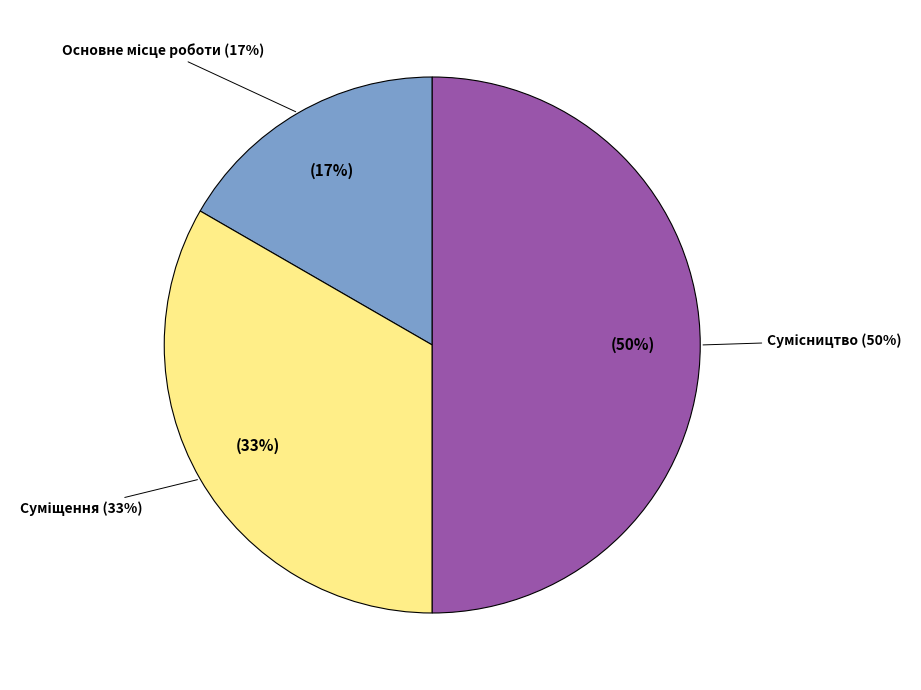

To the nearest percent, what portion does Сумісництво represent?

50%